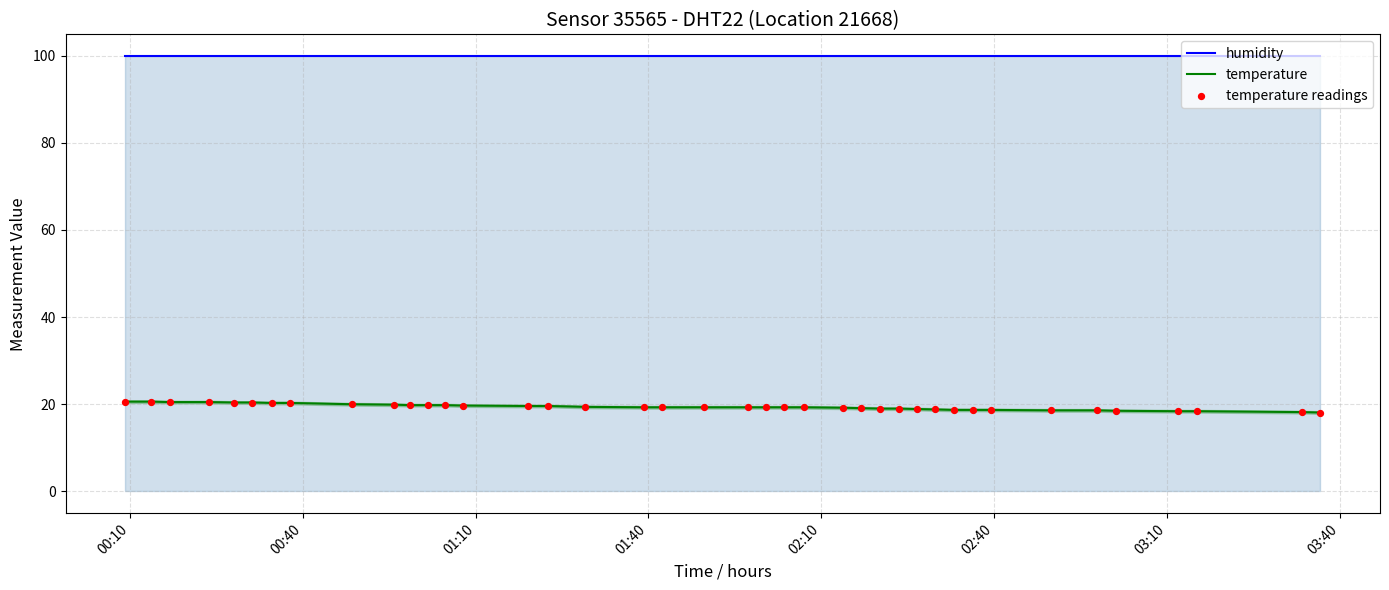

Which series has the largest total across all categories?

humidity